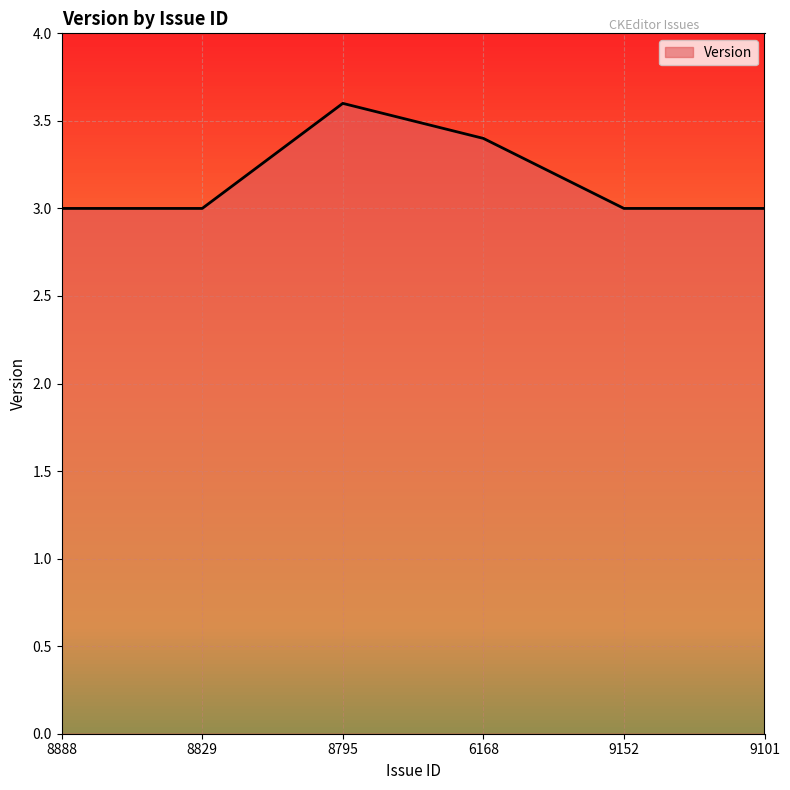

What is the average value?

3.2